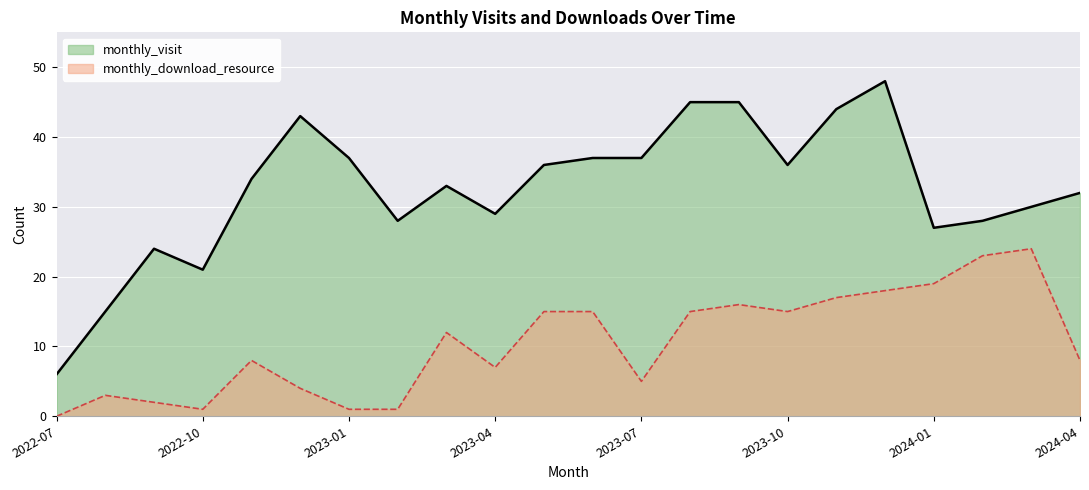

How many distinct data groups are displayed?

2